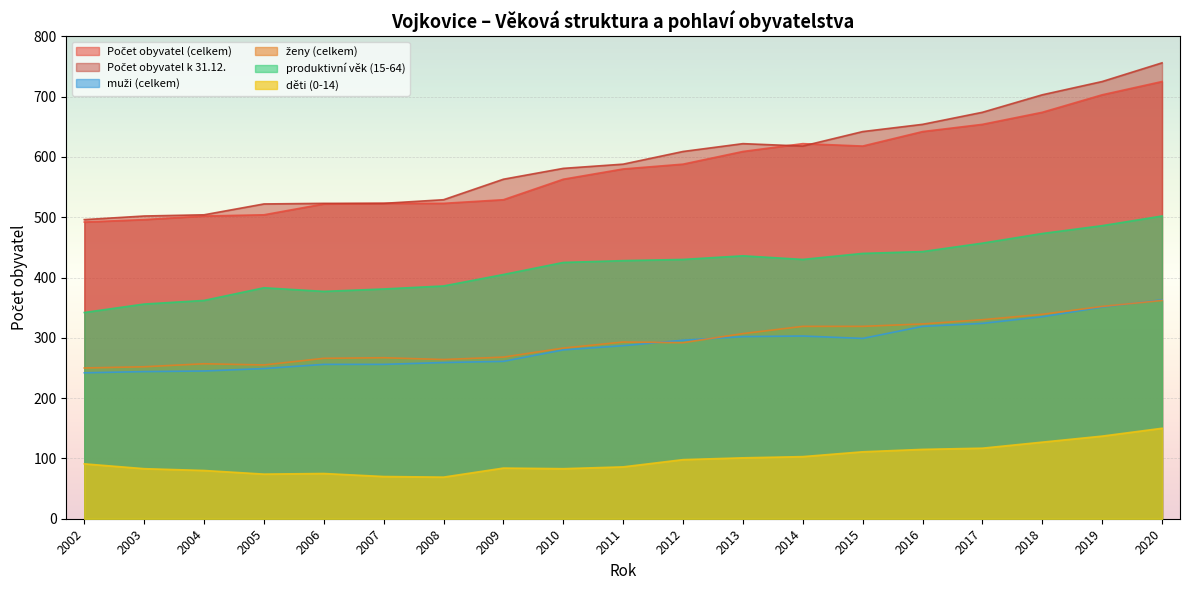

What are all the series names shown in the legend?

Počet obyvatel (celkem), Počet obyvatel k 31.12., muži (celkem), ženy (celkem), produktivní věk (15-64), děti (0-14)